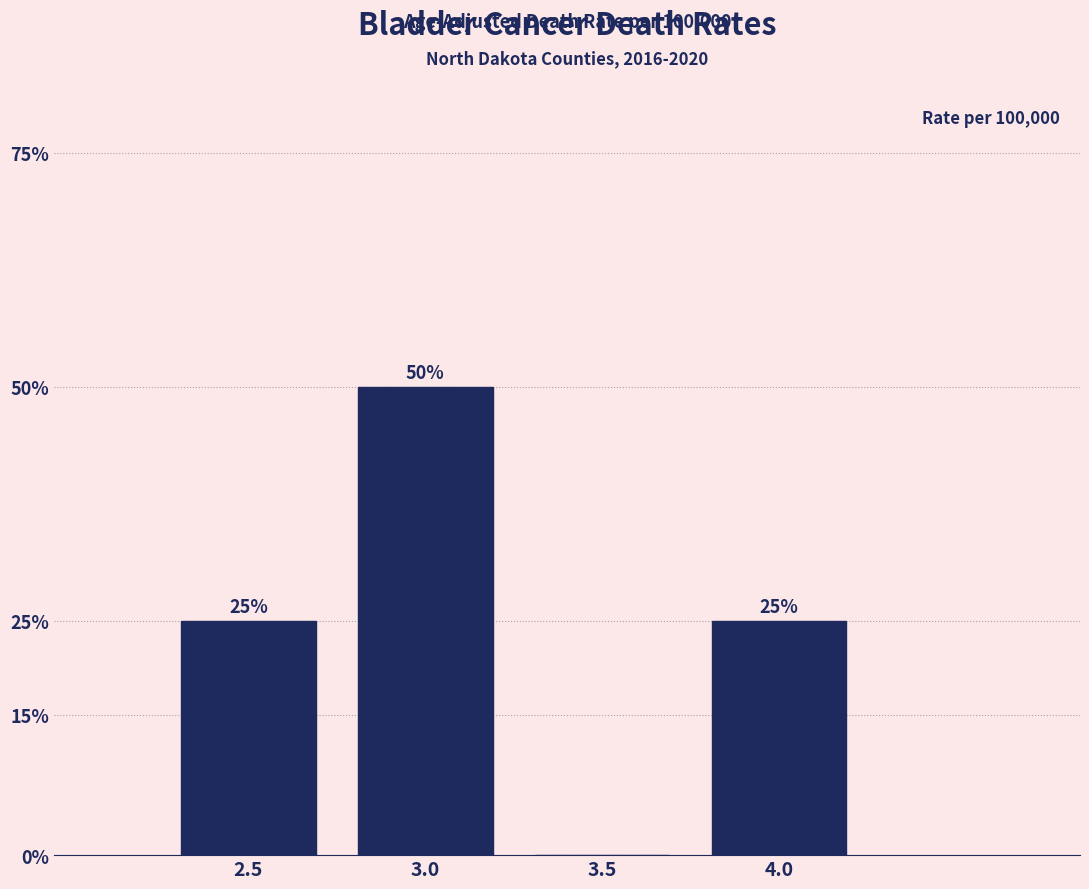

Reading left to right, extract all data points from this chart.

2.5=25	3.0=50	3.5=0	4.0=25